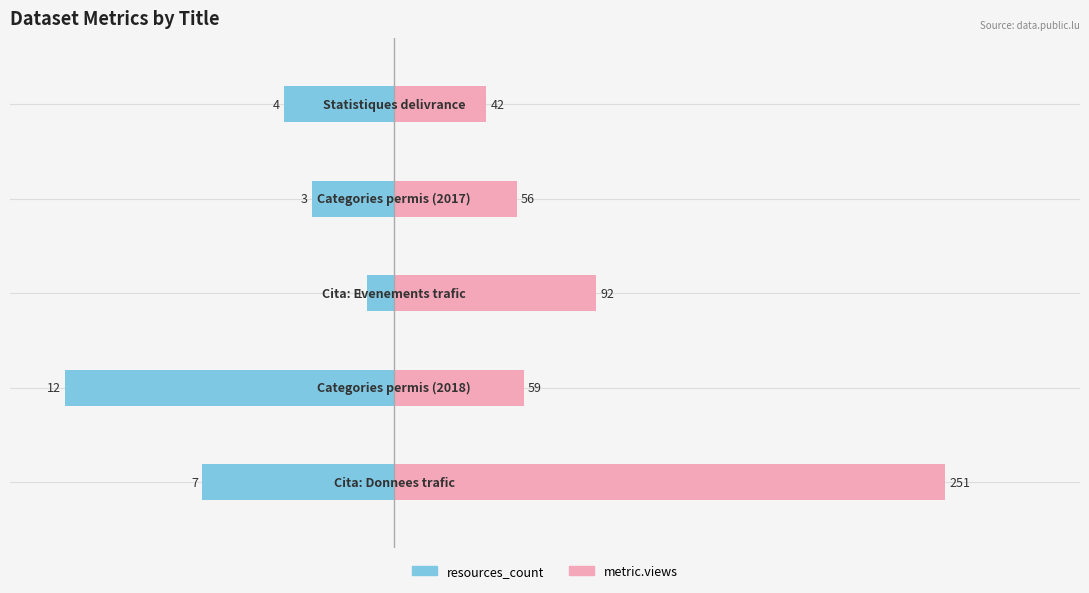

How many bars are there in each group?

2